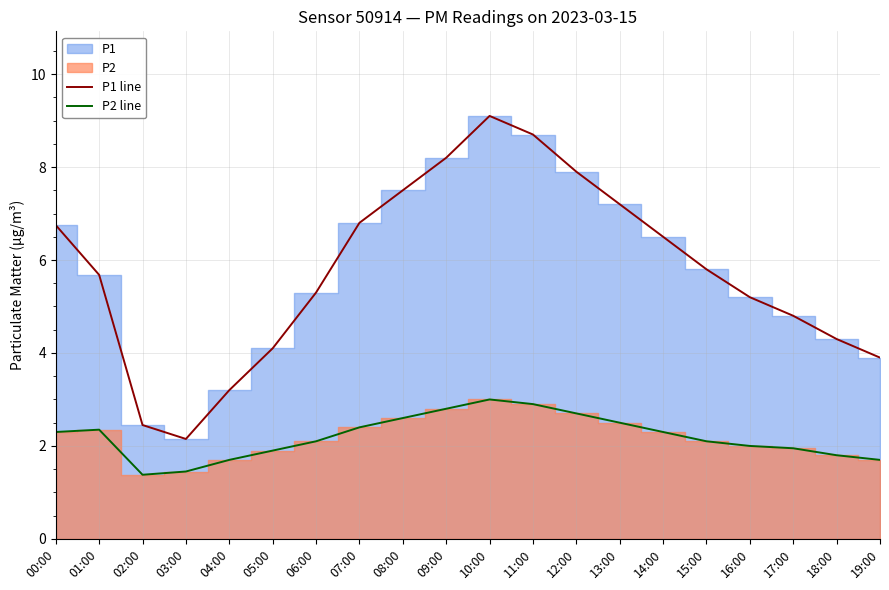

At how many categories does at least one series exceed 1?

20